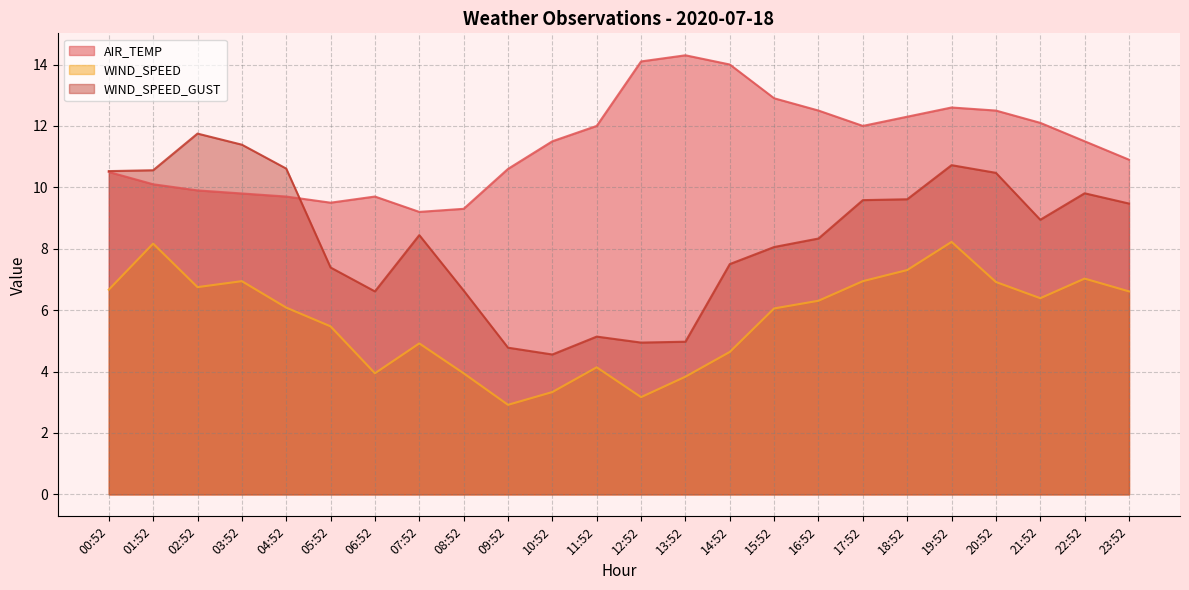

True or false: WIND_SPEED has a value of 6.4 at 13:52.

False